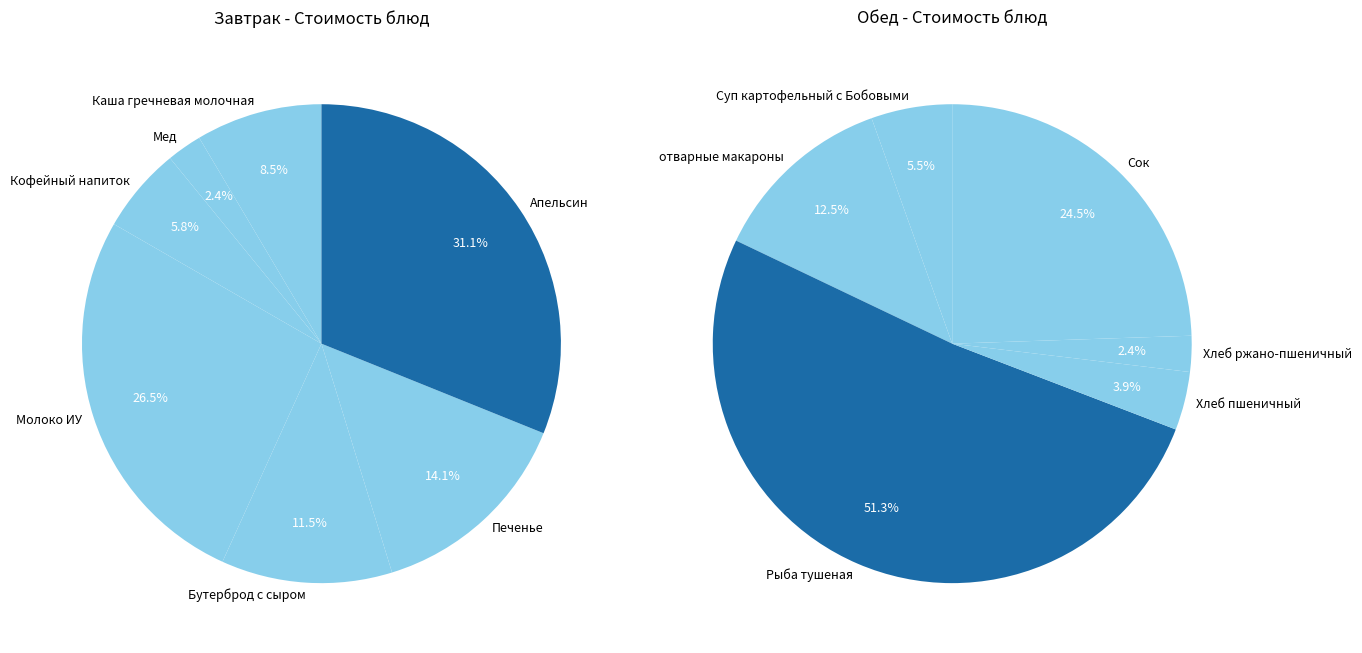

Is there a majority slice in this chart?

No